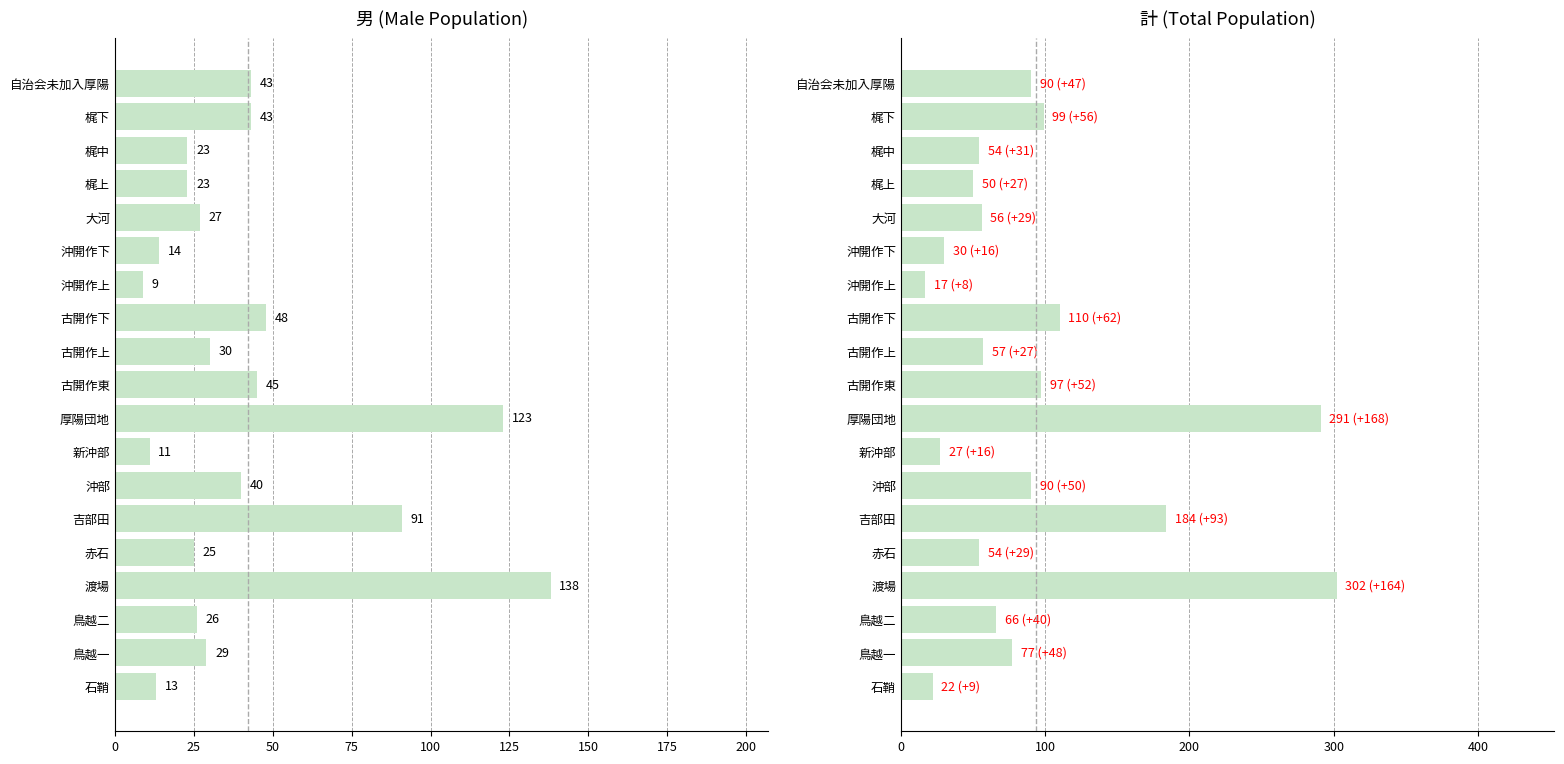

Is it true that 計 equals 39 at 梶下?

False